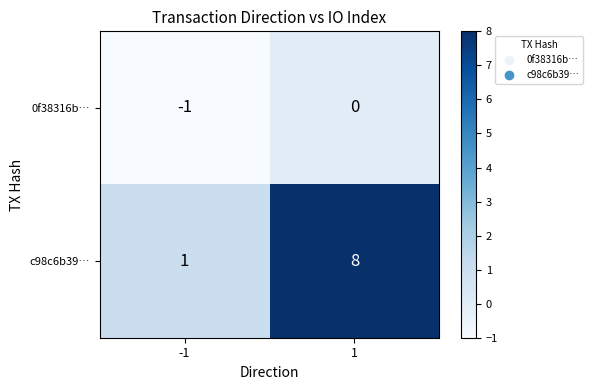

What is the difference between the highest and lowest values at -1?

2